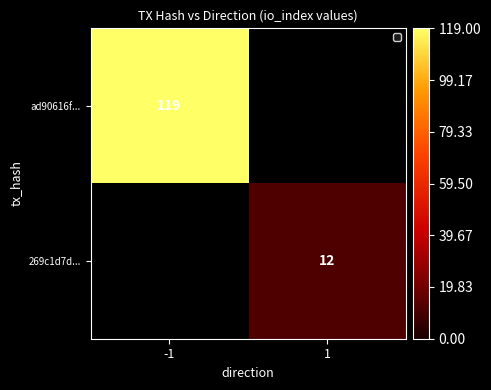

Is the value of ad90616f... at -1 greater than the value of 269c1d7d... at 1?

Yes